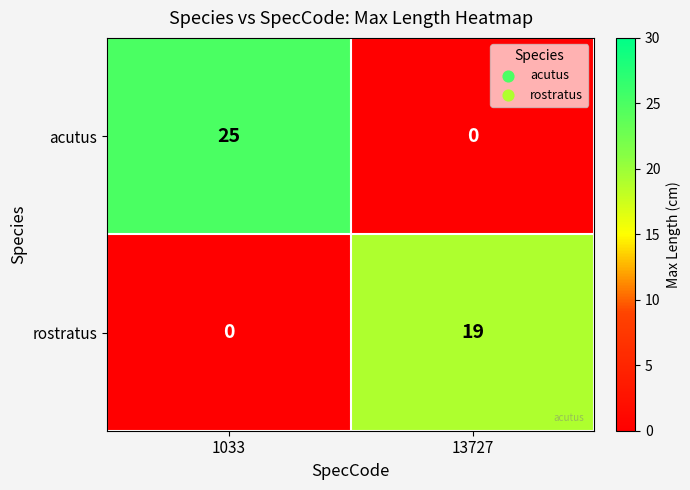

Rank the series at 1033 from lowest to highest value.

rostratus, acutus